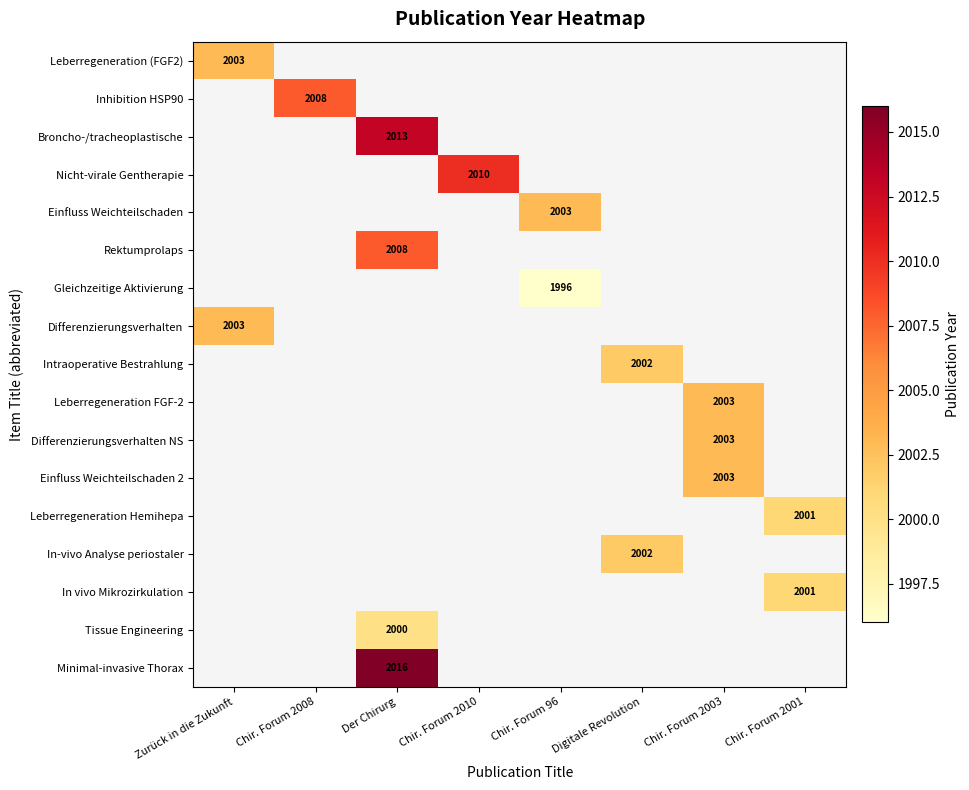

The value of Rektumprolaps at Der Chirurg is 928. True or false?

False